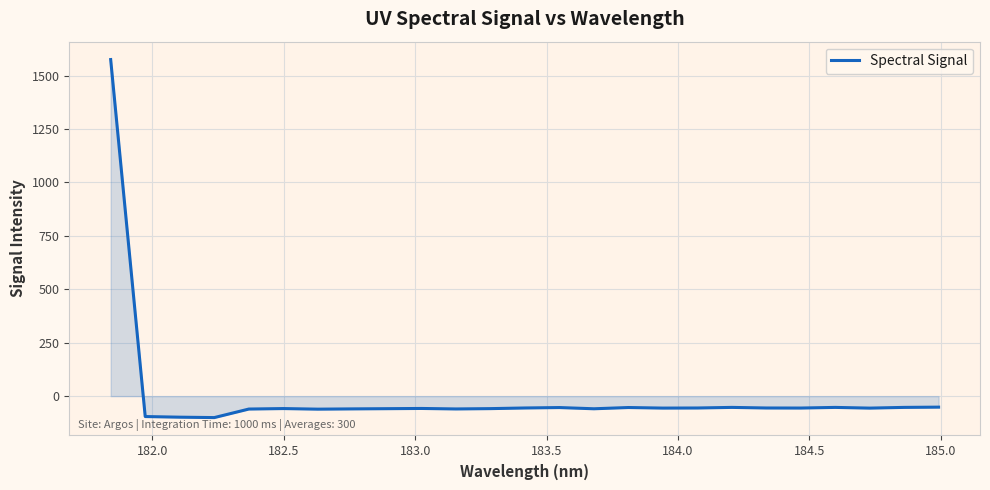

What is the smallest value displayed?

-100.4